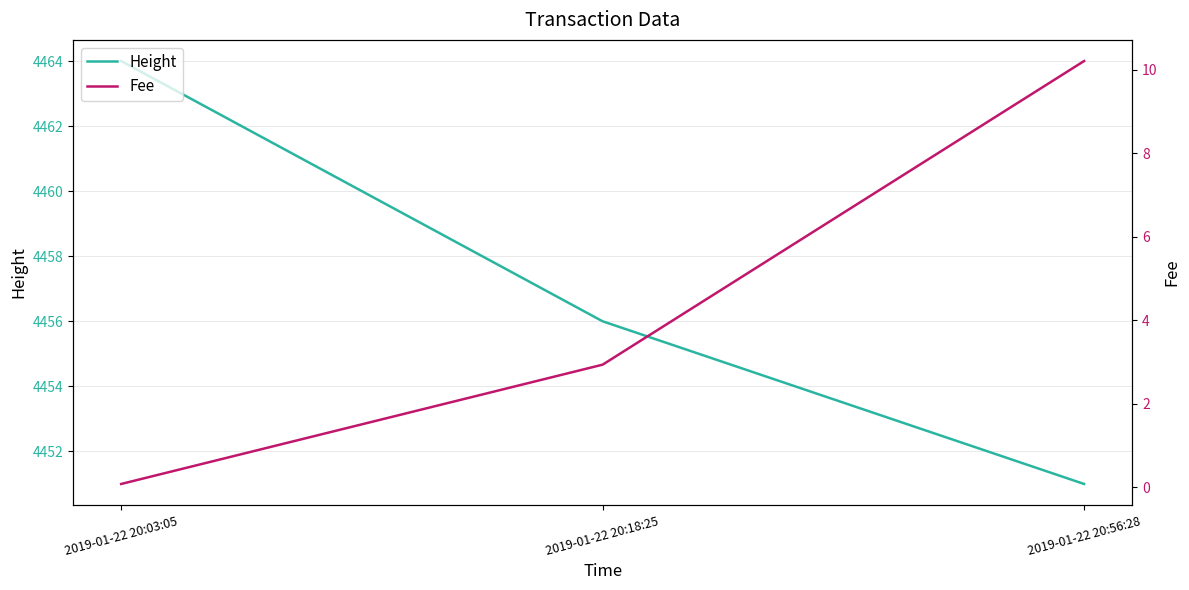

What is the approximate value of Height at 2019-01-22 20:56:28?

4451